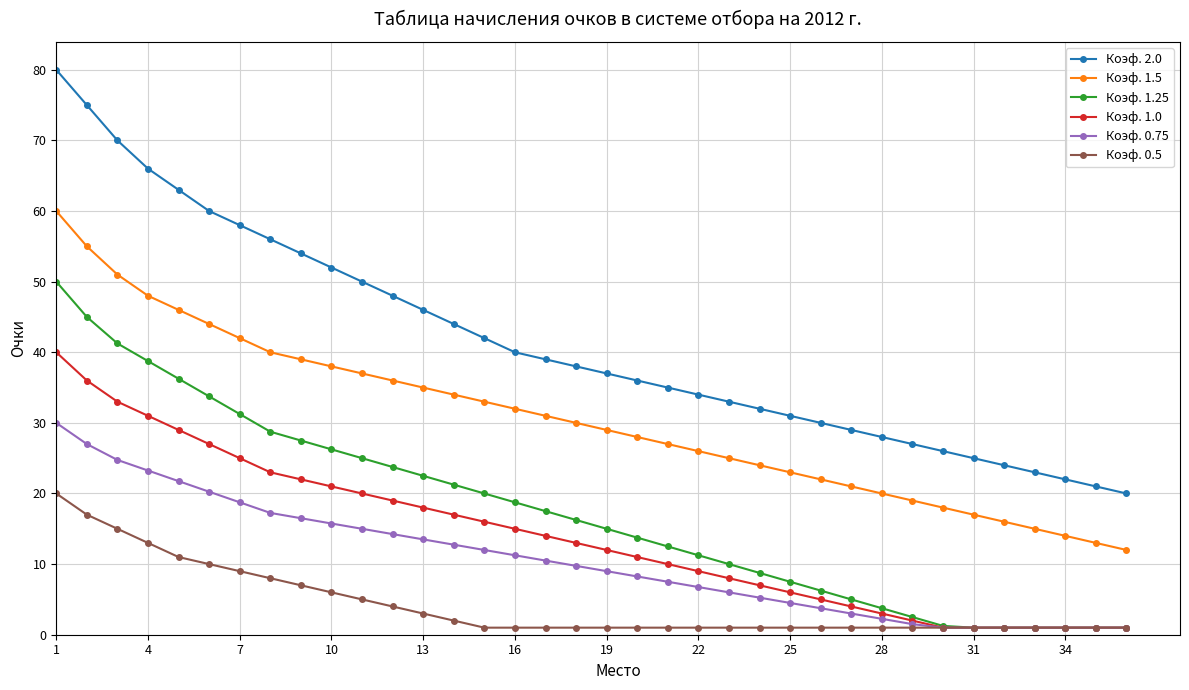

True or false: Коэф. 1.5 and Коэф. 0.75 intersect in this chart.

False